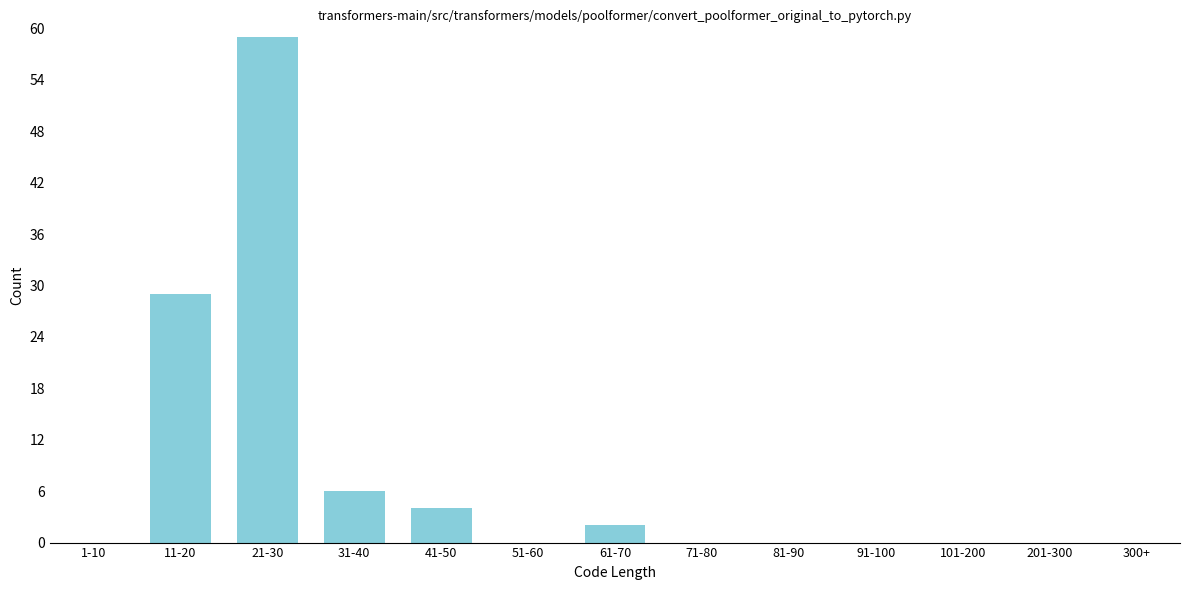

Reading right to left, extract all data points from this chart.

300+=0	201-300=0	101-200=0	91-100=0	81-90=0	71-80=0	61-70=2	51-60=0	41-50=4	31-40=6	21-30=59	11-20=29	1-10=0